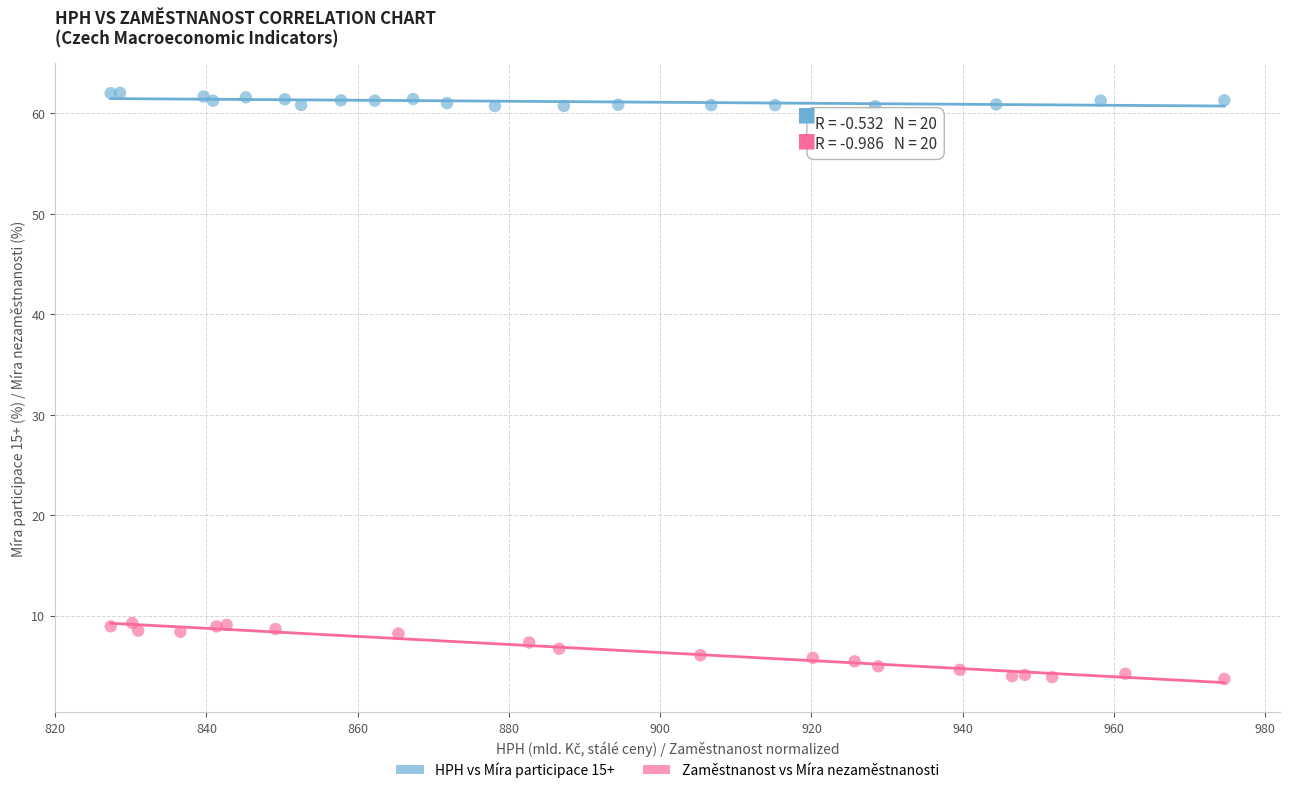

Which series reaches the maximum Y coordinate?

HPH vs Míra participace 15+